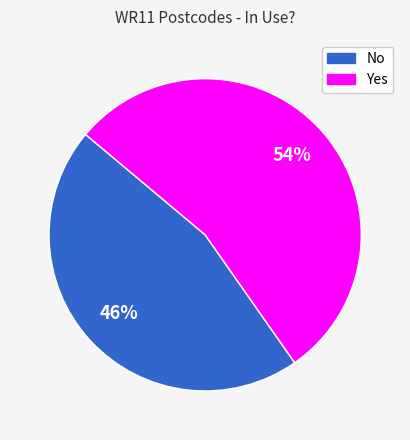

Is it true that Yes is 64% of the pie?

False